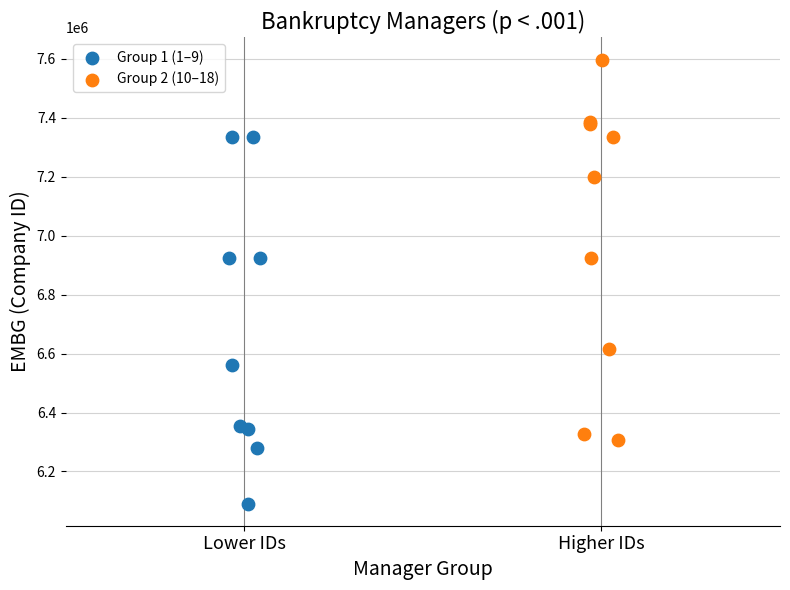

Which series contains the lowest Y value?

Group 1 (1–9)